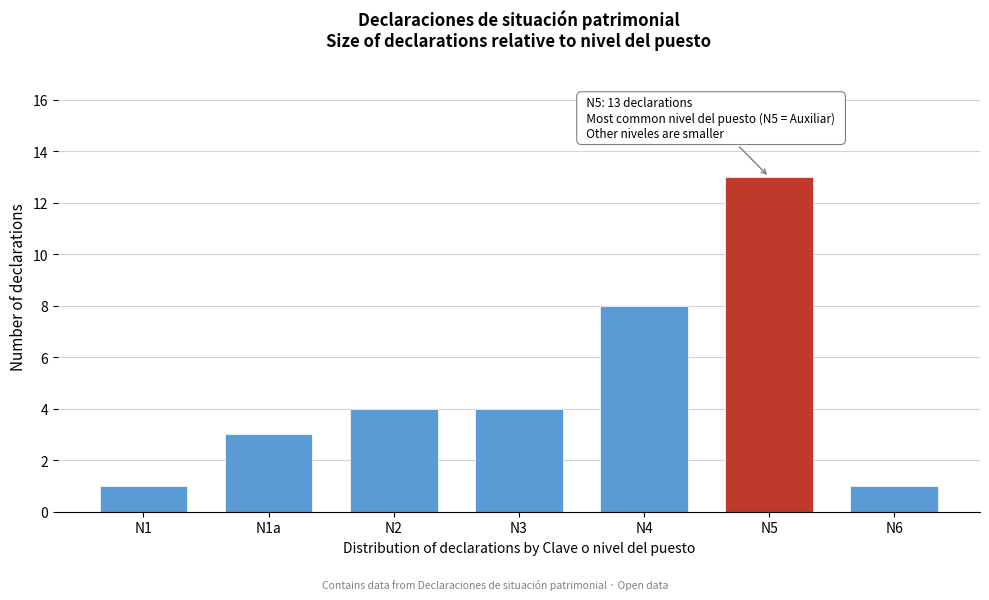

Reading left to right, what are all the values shown in this chart?

N1=1	N1a=3	N2=4	N3=4	N4=8	N5=13	N6=1